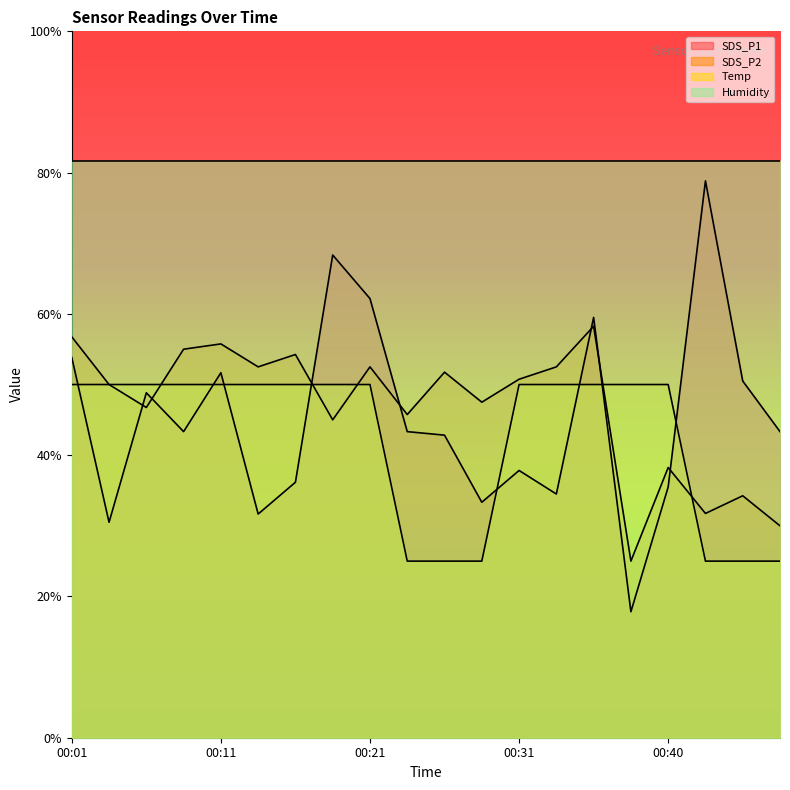

True or false: Humidity and SDS_P2 intersect in this chart.

False